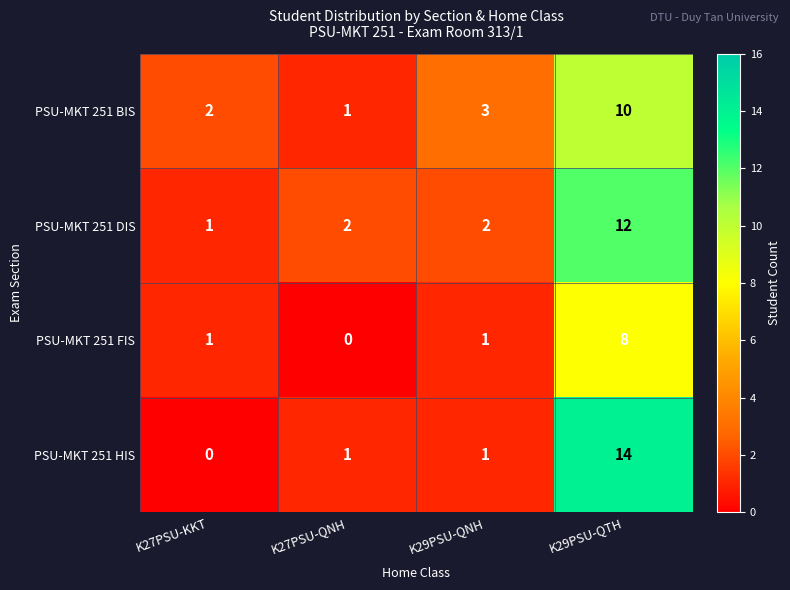

How many categories are shown in the chart?

4